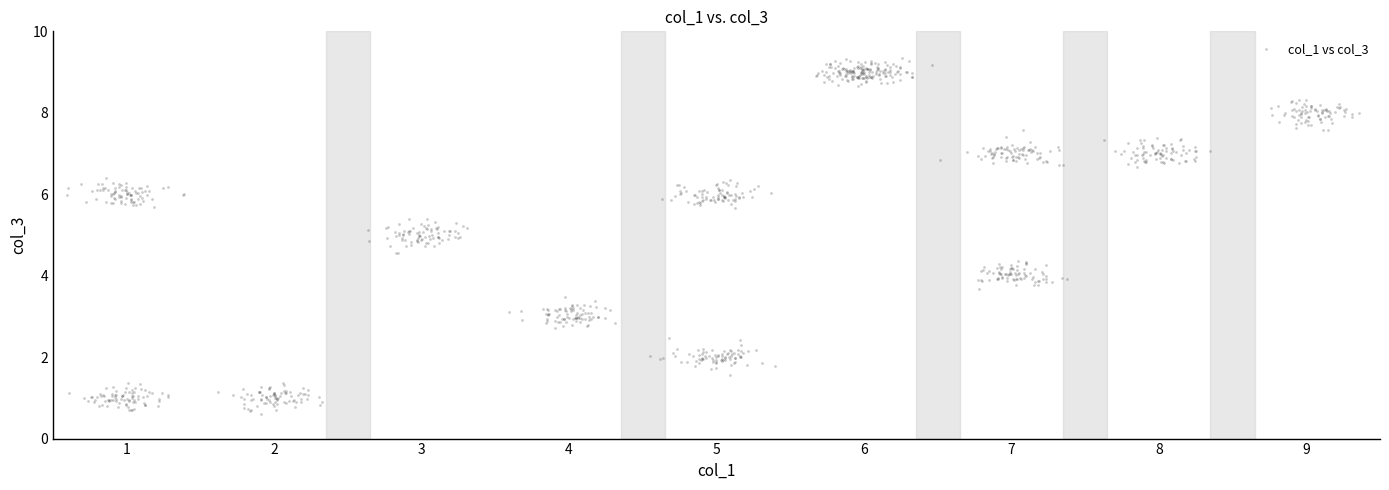

What is the range of X values (max minus min)?

8.8